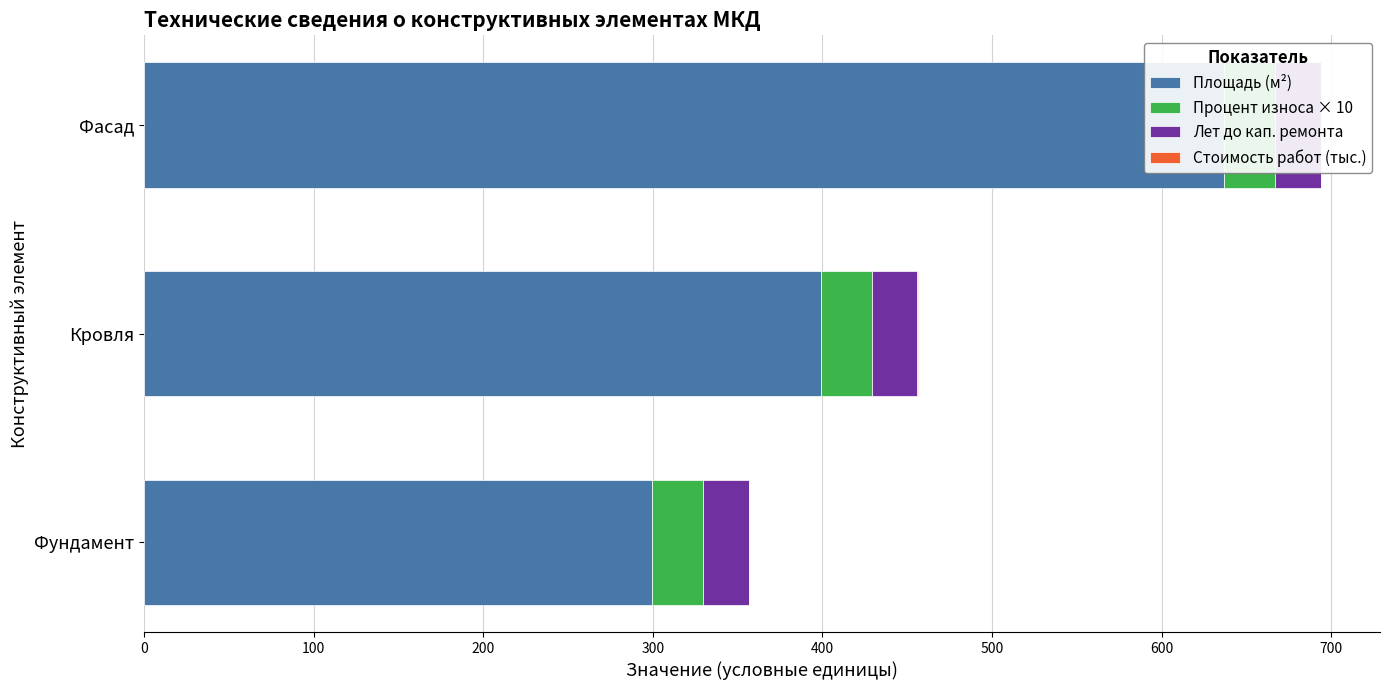

At how many categories does at least one series exceed 614?

1